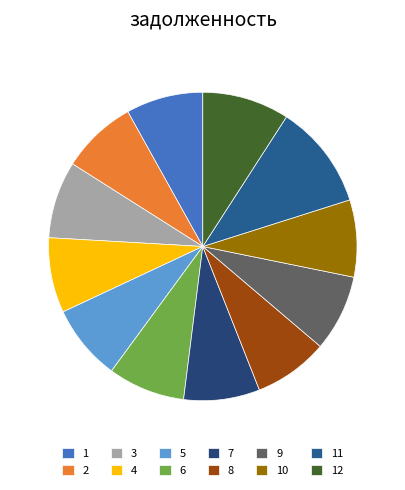

To the nearest percent, what is the average slice percentage?

8%